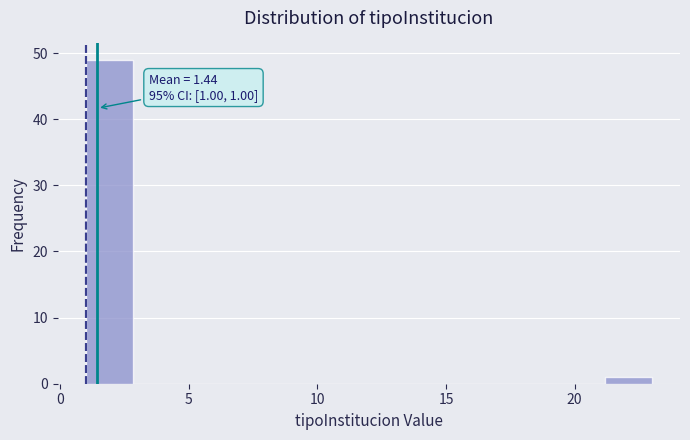

Read against the x-axis, roughly where is the centre of the tallest bar?

2.0